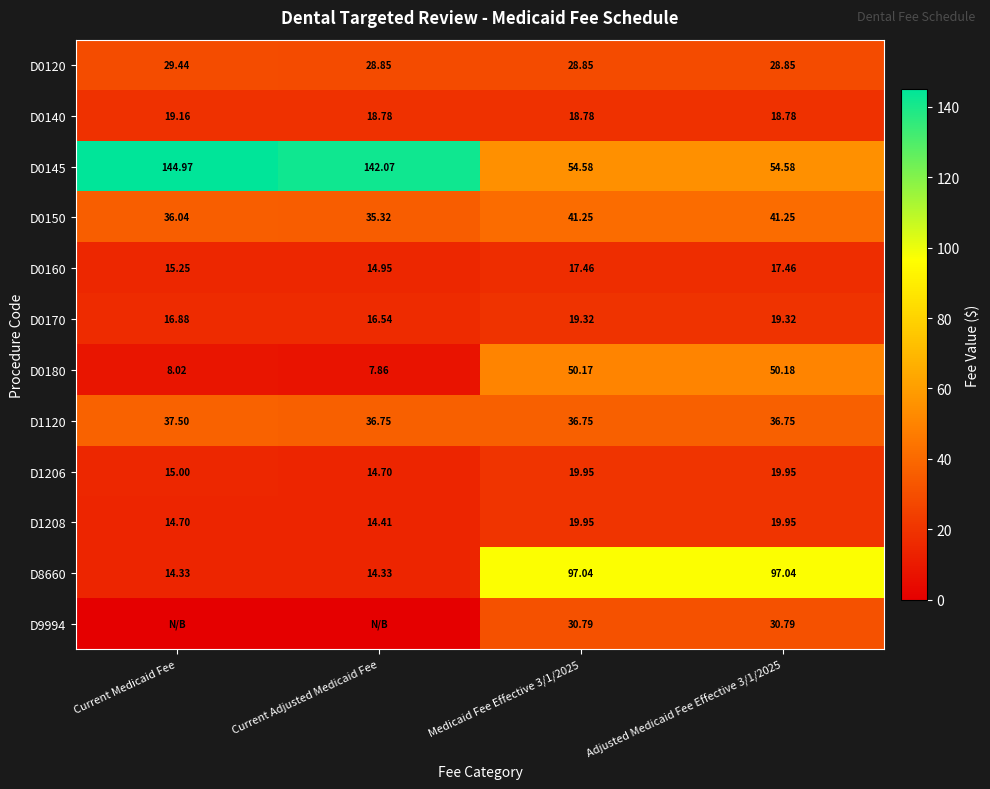

At which label does D0160 reach its minimum?

Current Adjusted Medicaid Fee